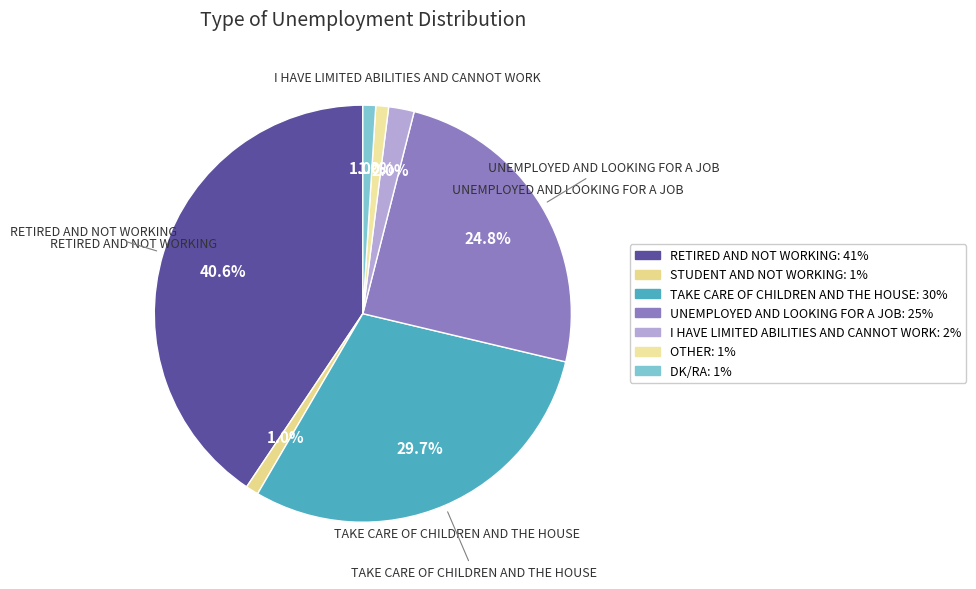

What is the largest slice in the pie chart?

Retired and not working